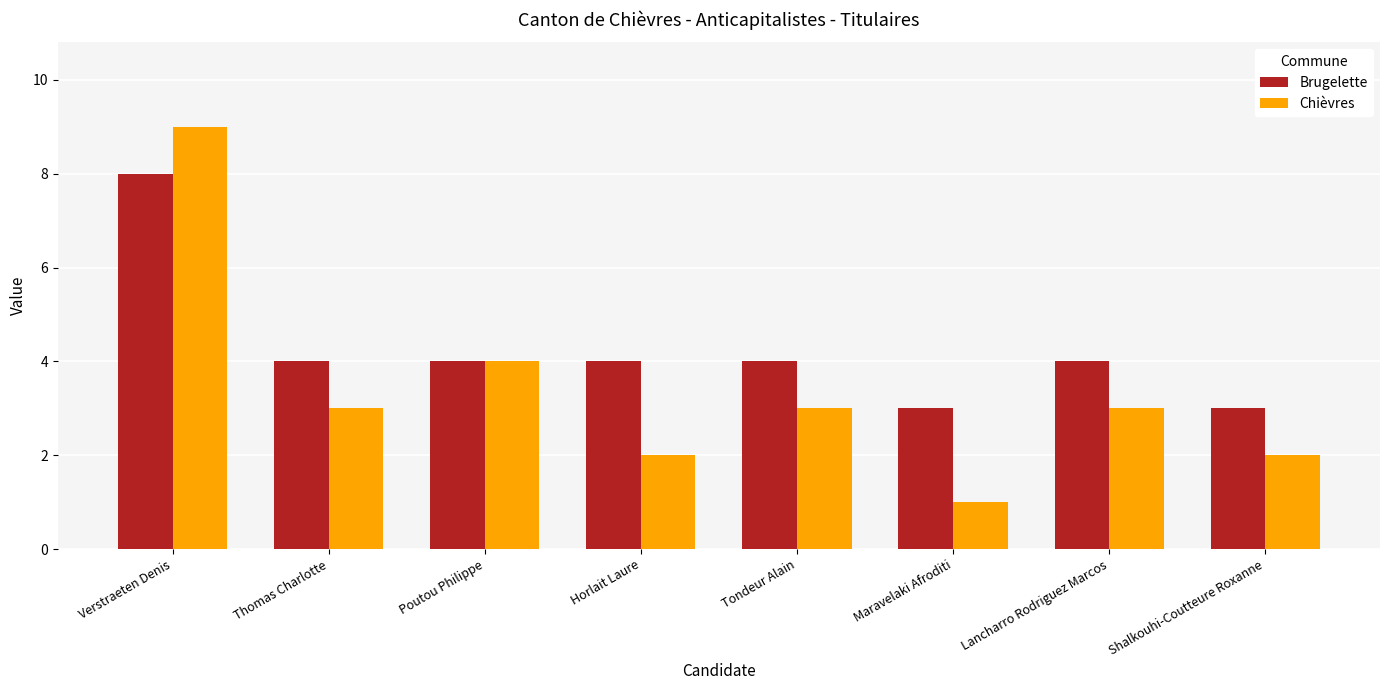

Reading left to right, transcribe all the data shown in this chart.

Brugelette: 8	4	4	4	4	3	4	3
Chièvres: 9	3	4	2	3	1	3	2